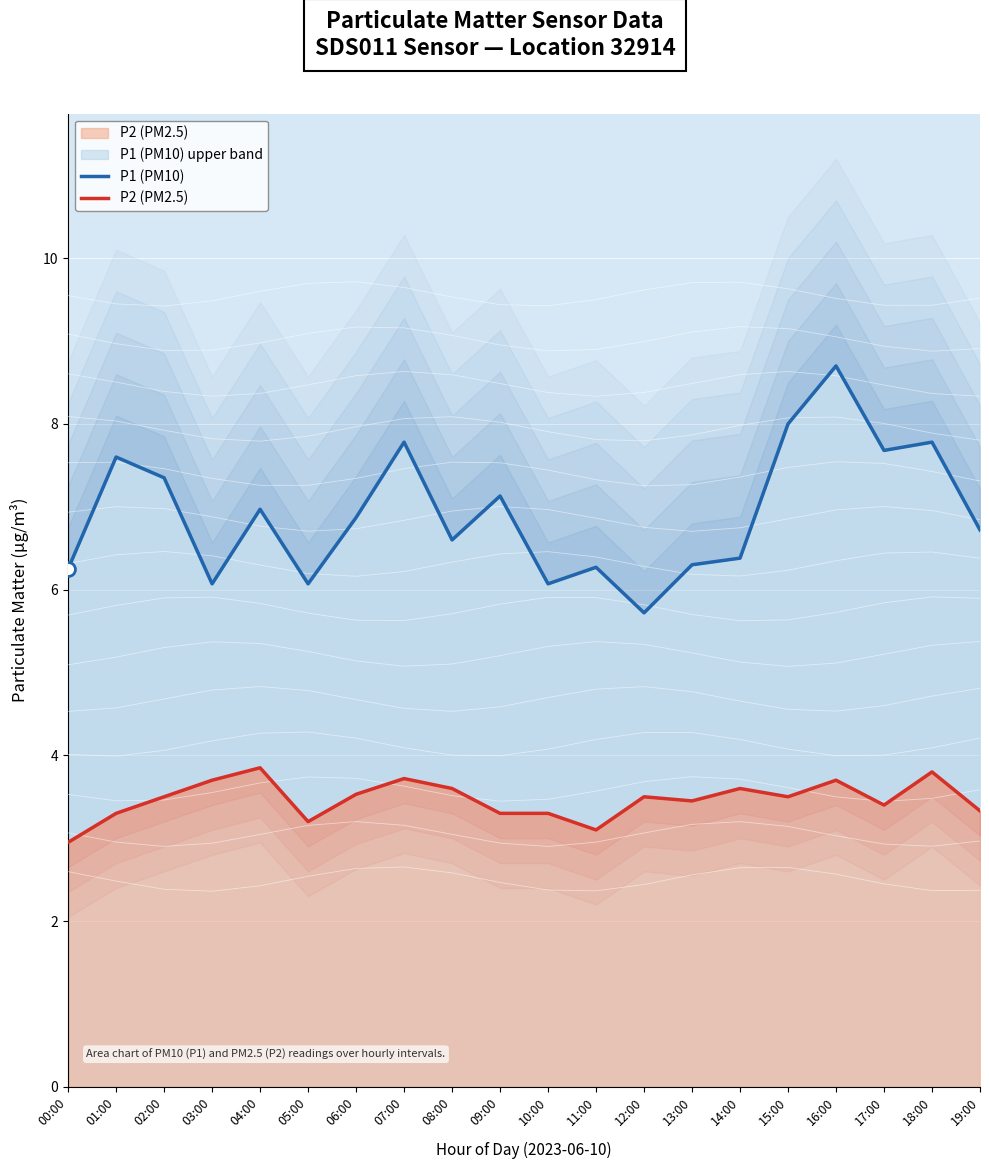

Rank the series by their average value, from highest to lowest.

P1 (PM10), P2 (PM2.5)